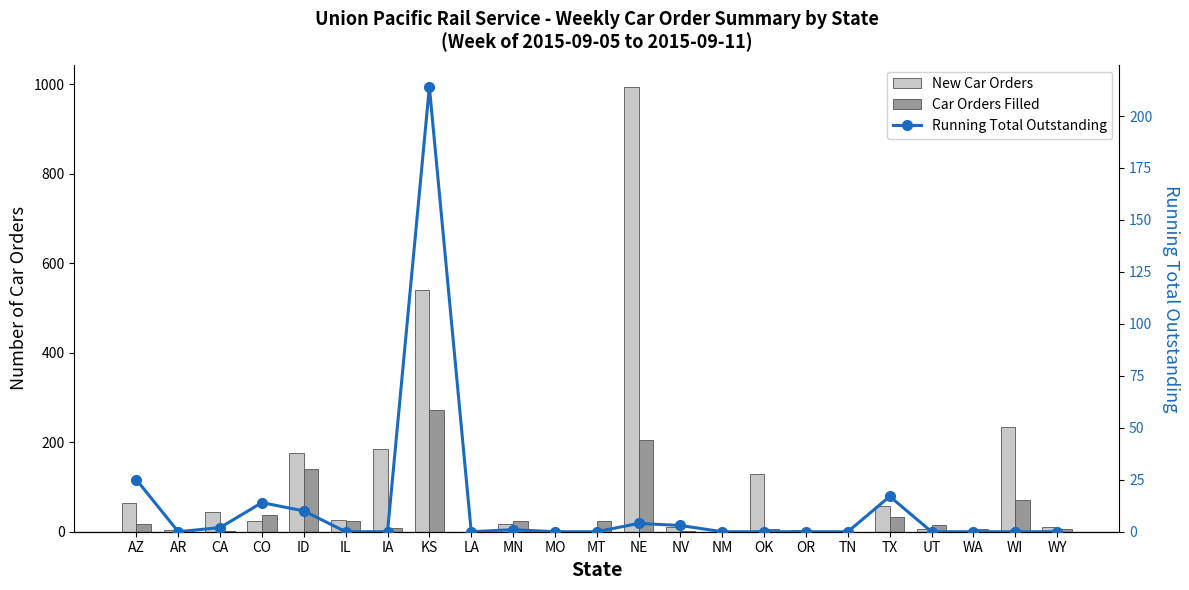

What is the label of the 4th bar from the right?

UT